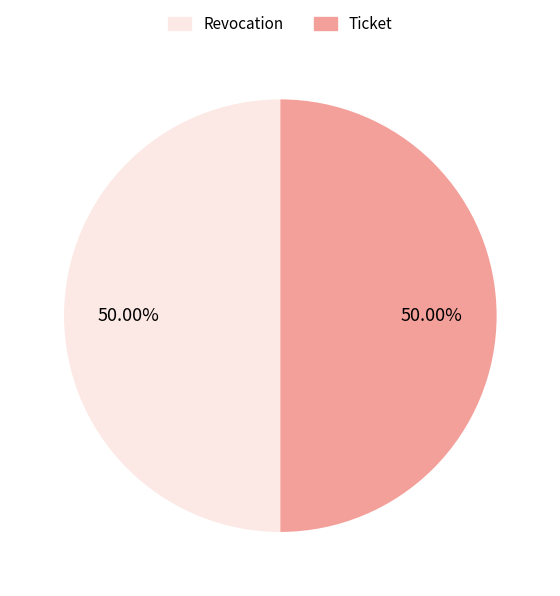

What is the ratio of the value at Ticket to the value at Revocation?

1.0